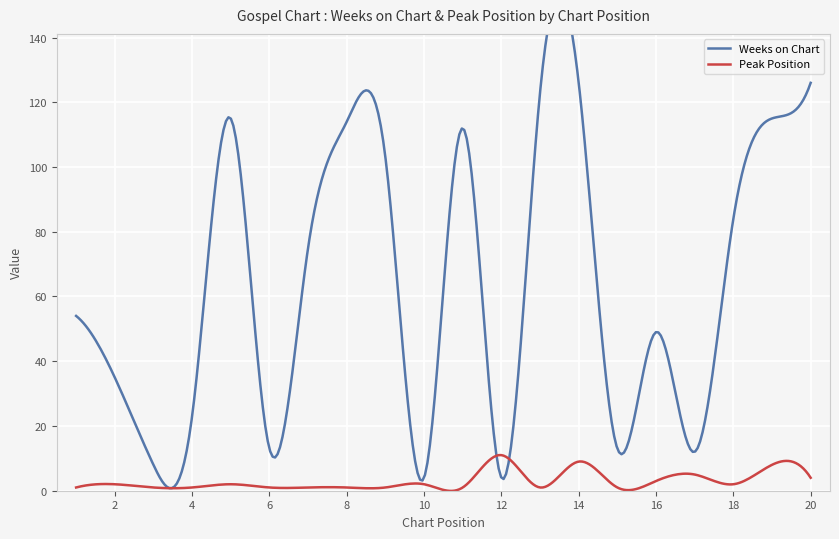

Reading left to right, what are all the values shown in this chart?

Weeks on Chart: 54	35	8	23	115	13	75	114	103	4	112	4	123	126	13	49	12	84	115	126
Peak Position: 1	2	1	1	2	1	1	1	1	2	1	11	1	9	1	3	5	2	8	4